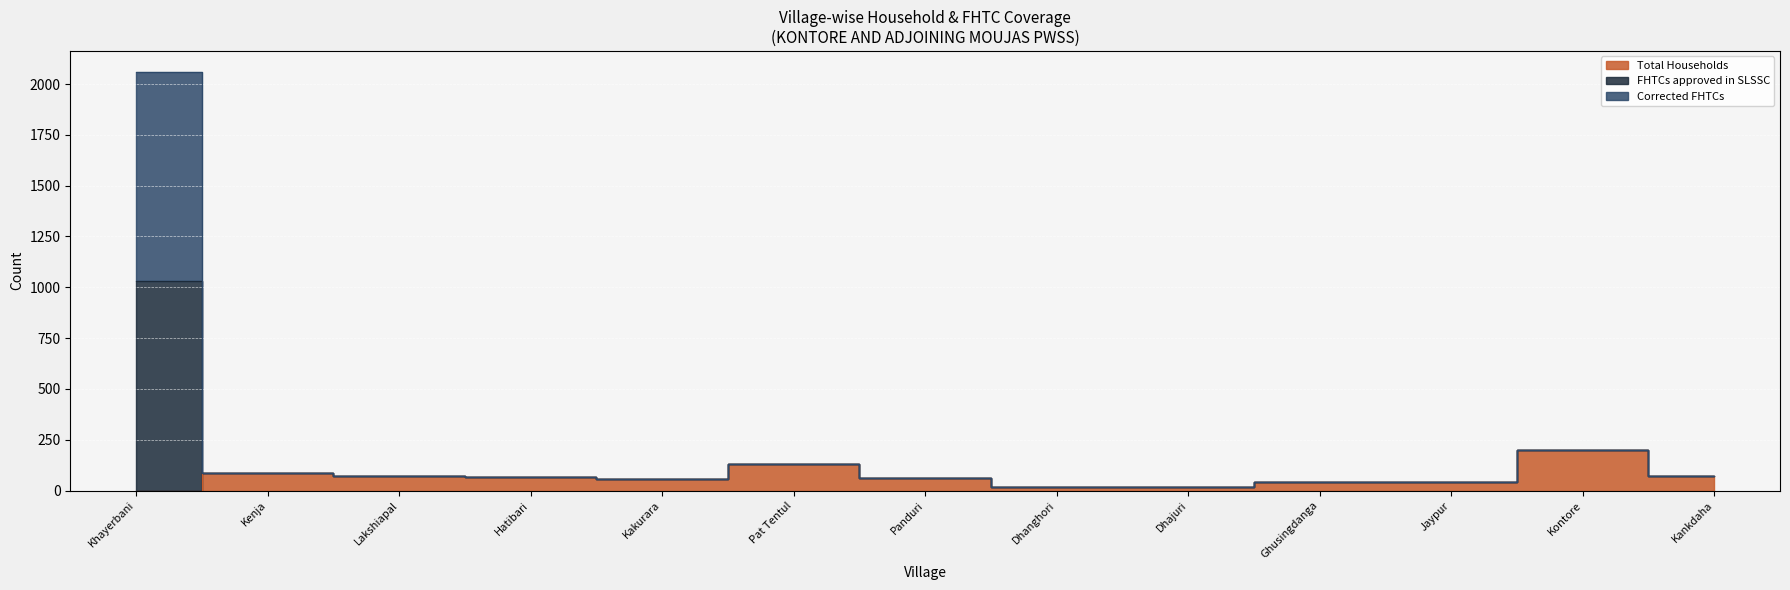

At which label does FHTCs approved in SLSSC reach its peak?

Khayerbani